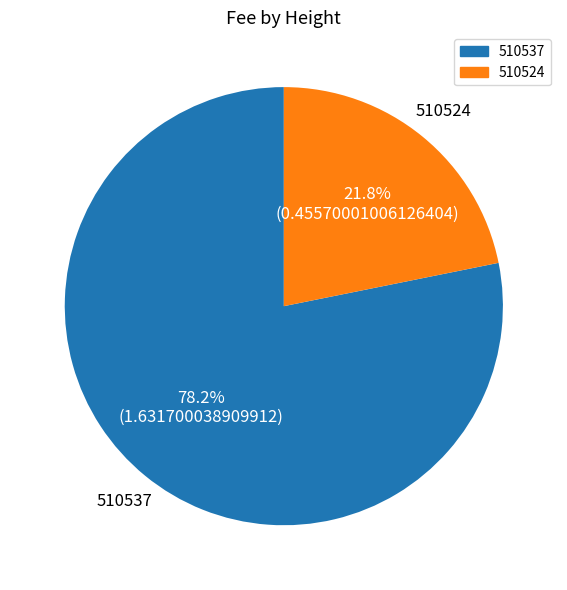

Do 510537 and 510524 together represent more than half of the pie?

Yes